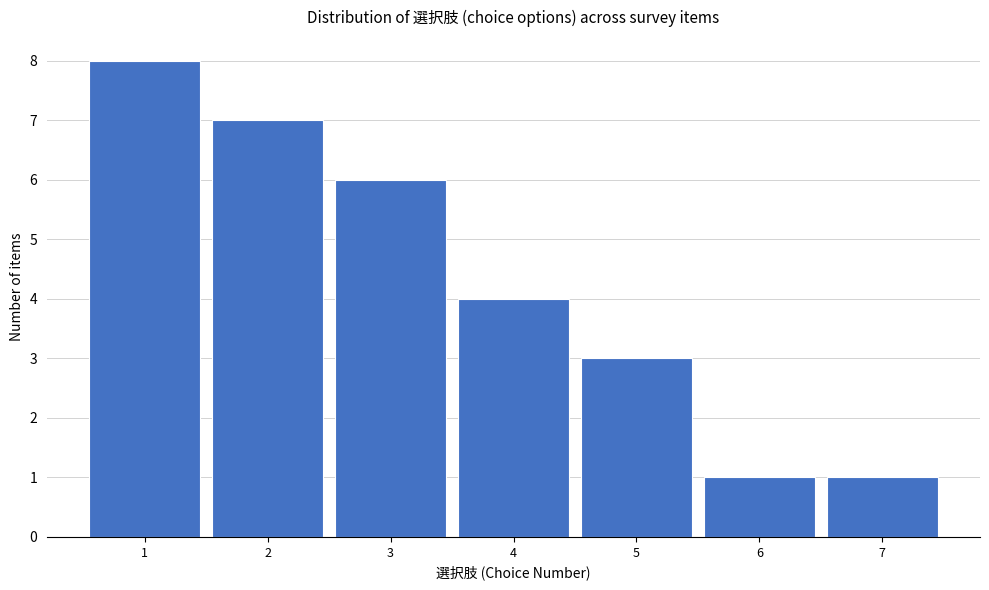

Reading left to right, transcribe this chart: for each bar, give the range it covers on the x-axis and its height. The values are not printed on the chart, so give them approximately, as read against the axis.

0.5 to 1.5: 8
1.5 to 2.5: 7
2.5 to 3.5: 6
3.5 to 4.5: 4
4.5 to 5.5: 3
5.5 to 6.5: 1
6.5 to 7.5: 1